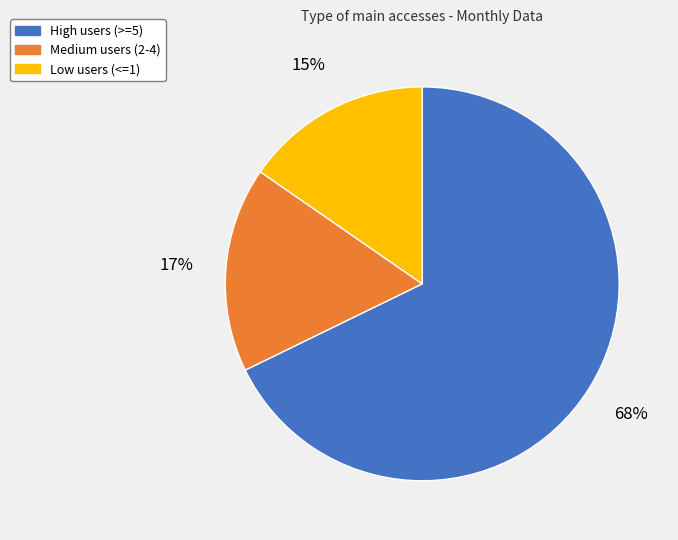

To the nearest percent, what is the average slice percentage?

33%